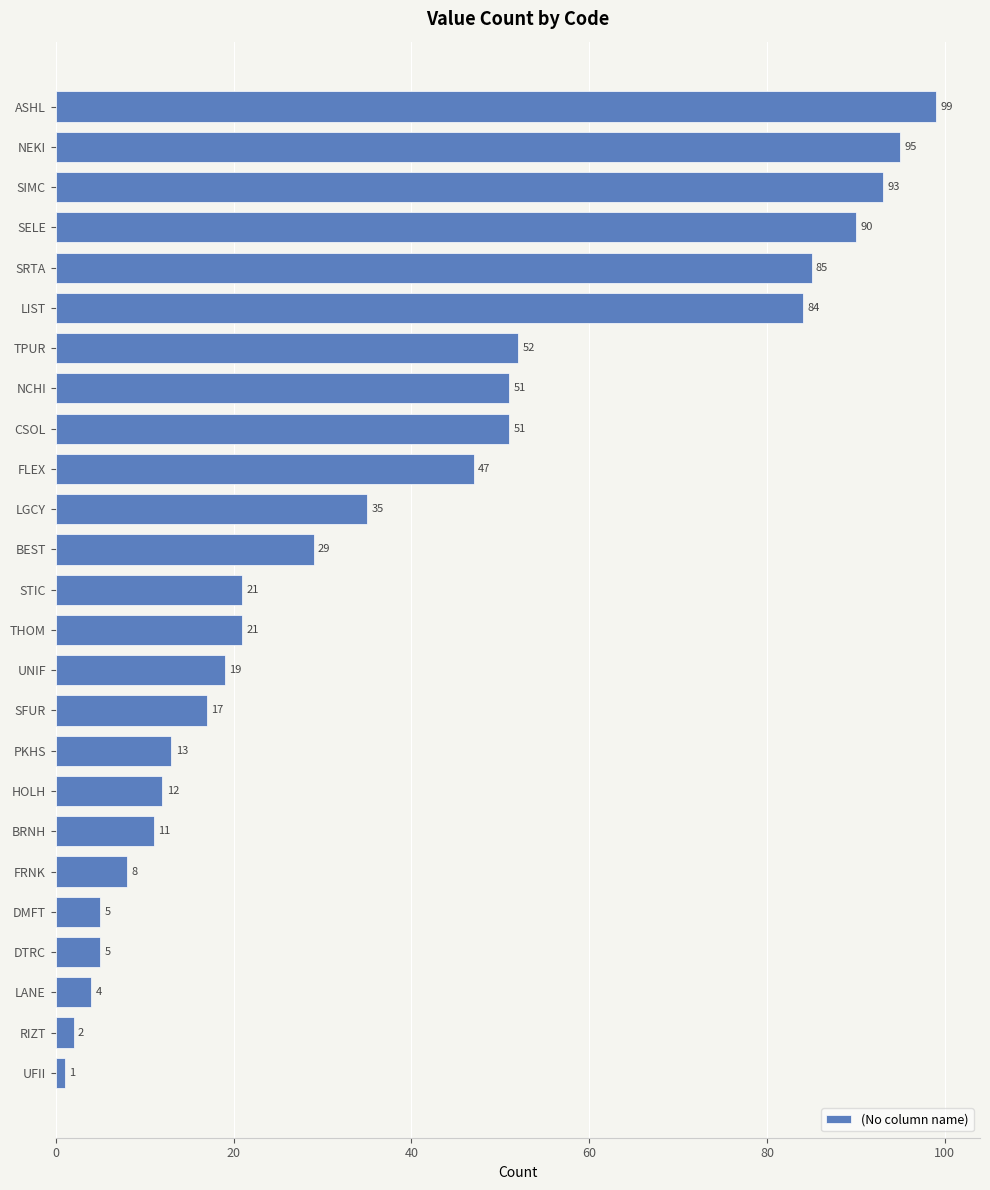

Read the value at SIMC.

93